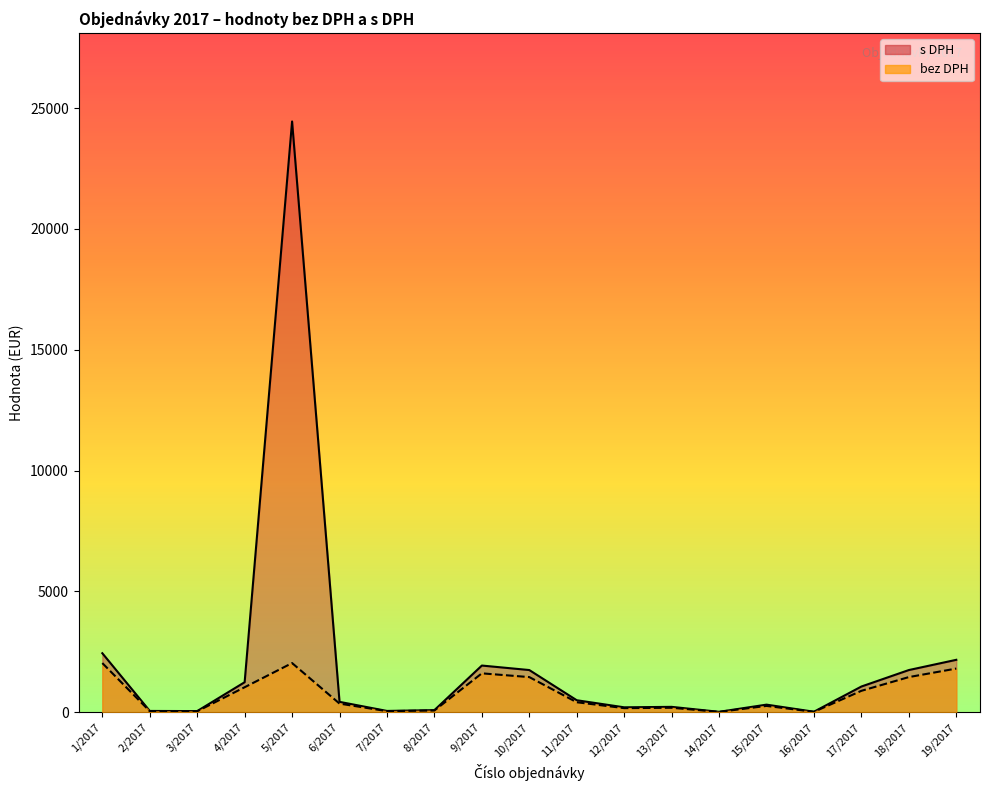

How many data points in s DPH (line) are above 432?

10